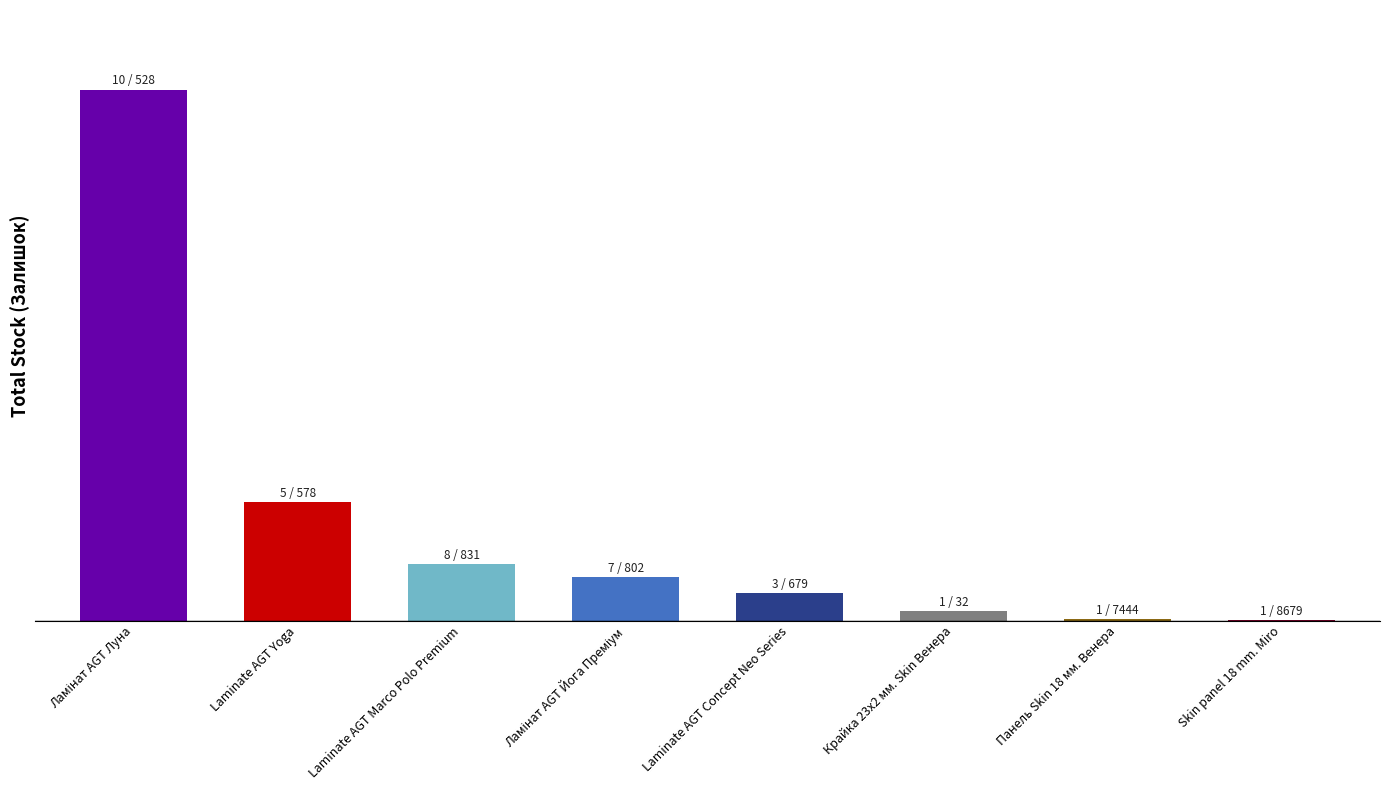

Are the bars horizontal?

No